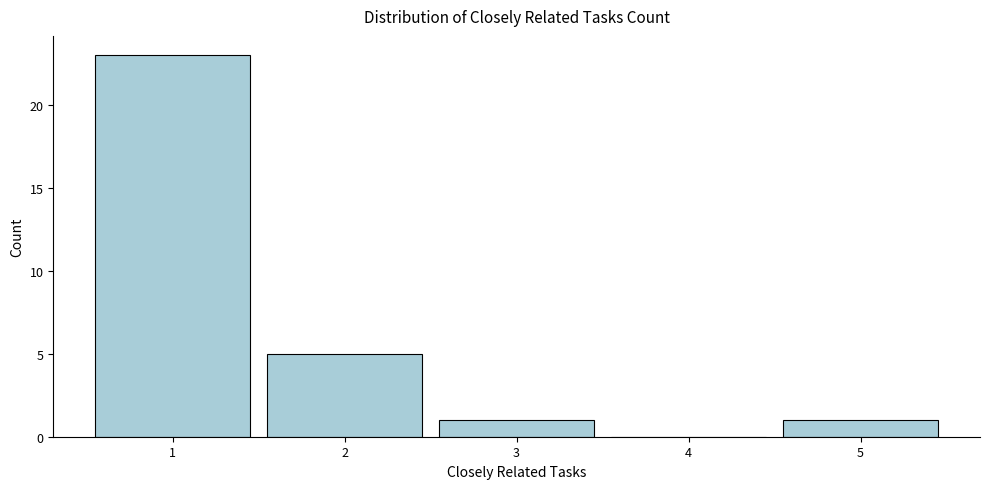

Reading left to right, extract all data points from this chart.

1=23	2=5	3=1	4=0	5=1